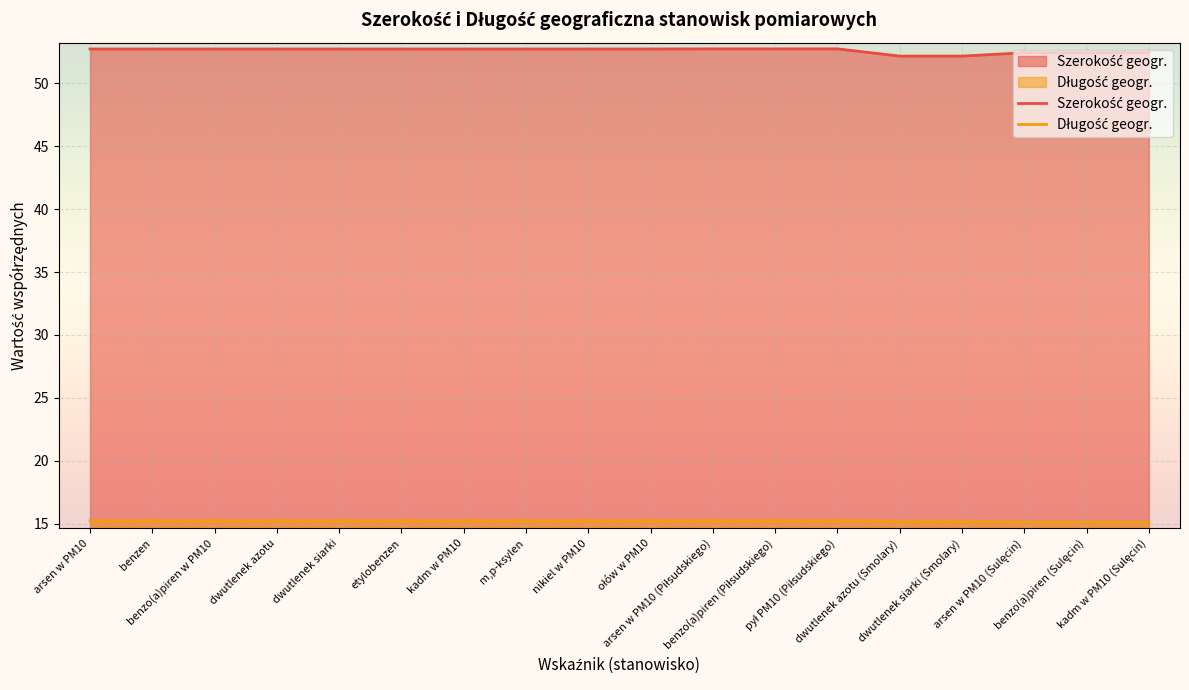

What is the label of the 13th point from the right?

etylobenzen